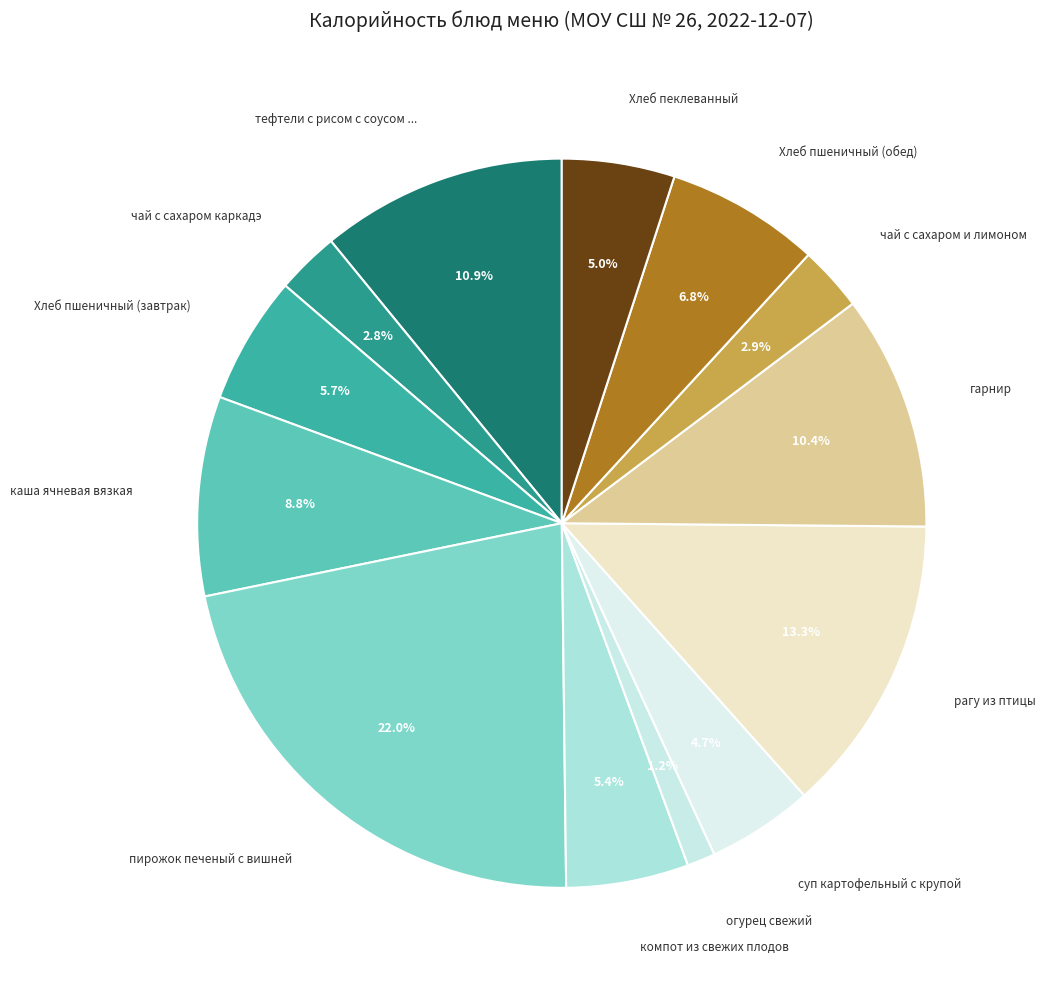

How many slices are in this pie chart?

13